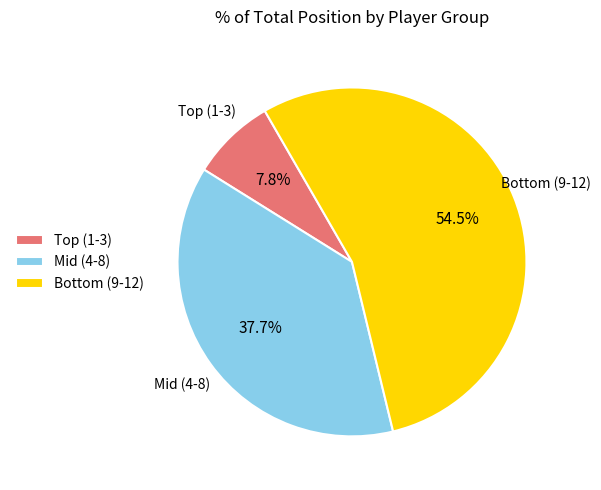

Rank the categories by value from lowest to highest.

Top (1-3), Mid (4-8), Bottom (9-12)